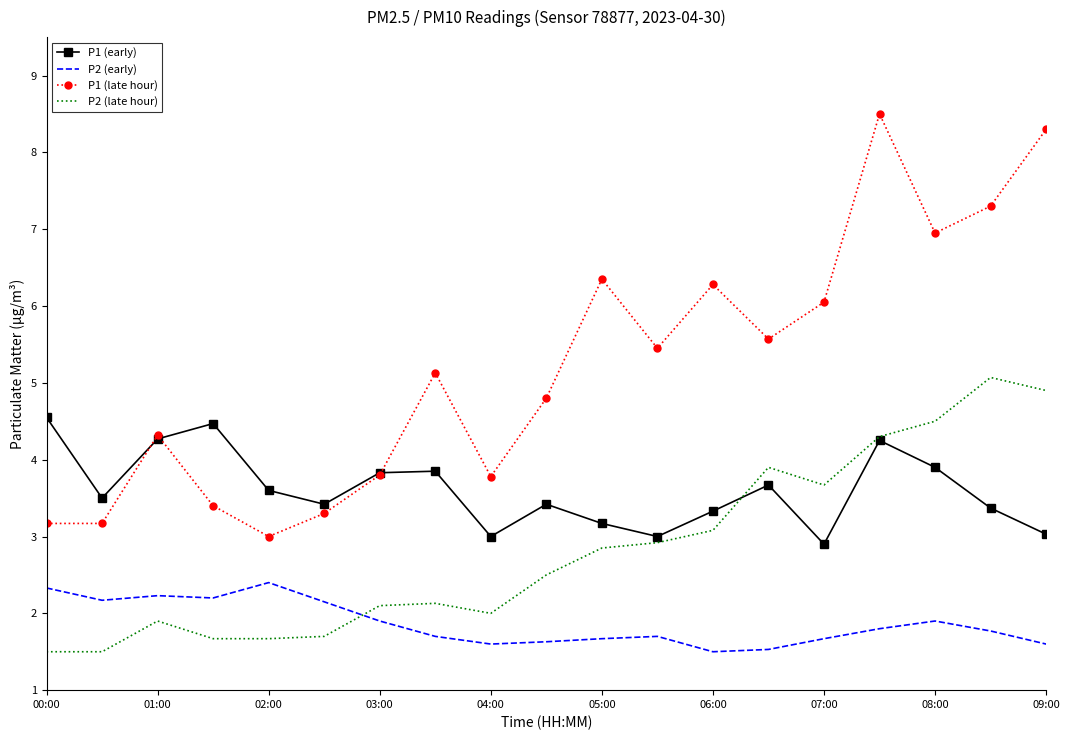

At how many categories does at least one series exceed 2?

19